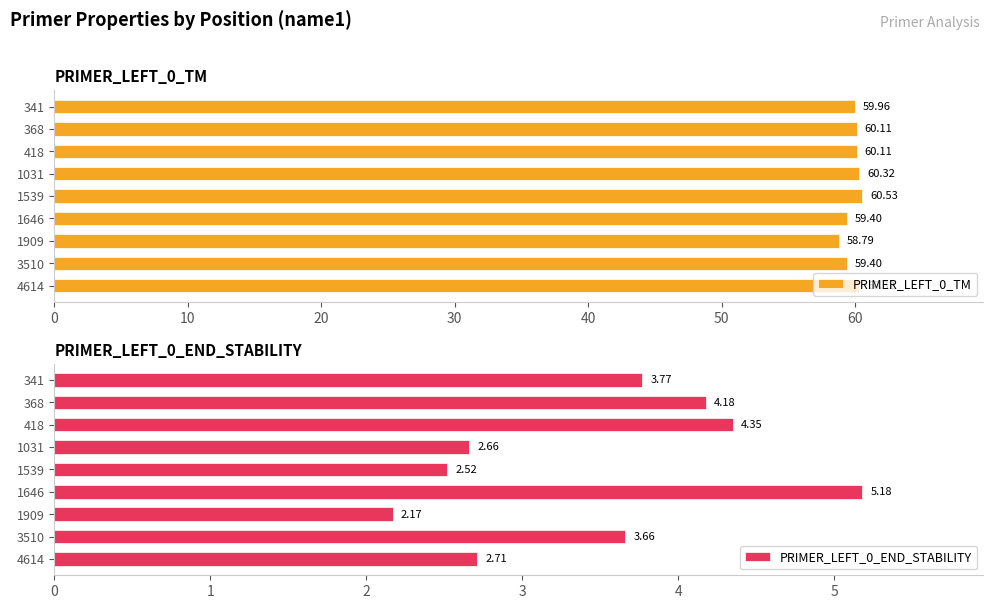

True or false: PRIMER_LEFT_0_END_STABILITY has a value of 0.8 at 1539.

False